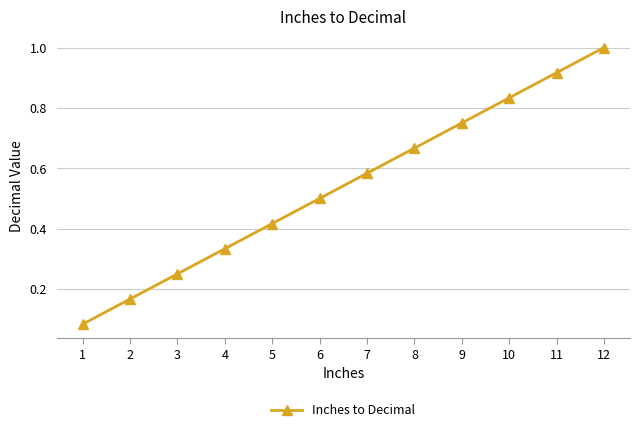

Which category has the highest value across all series?

12